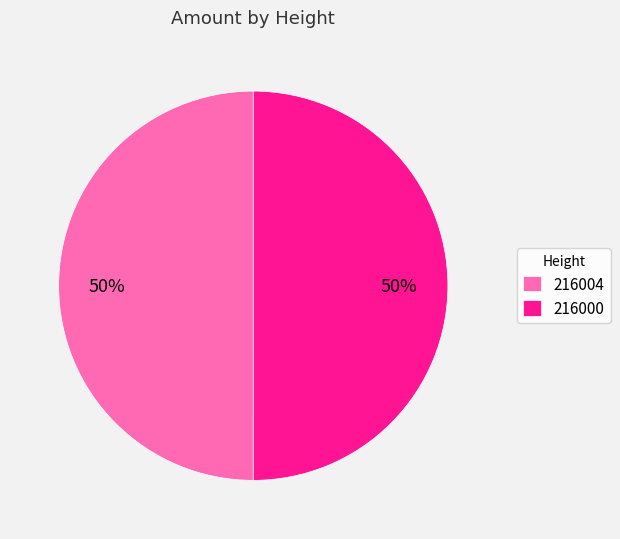

Approximately how many times larger is the value at 216004 compared to 216000?

1.0